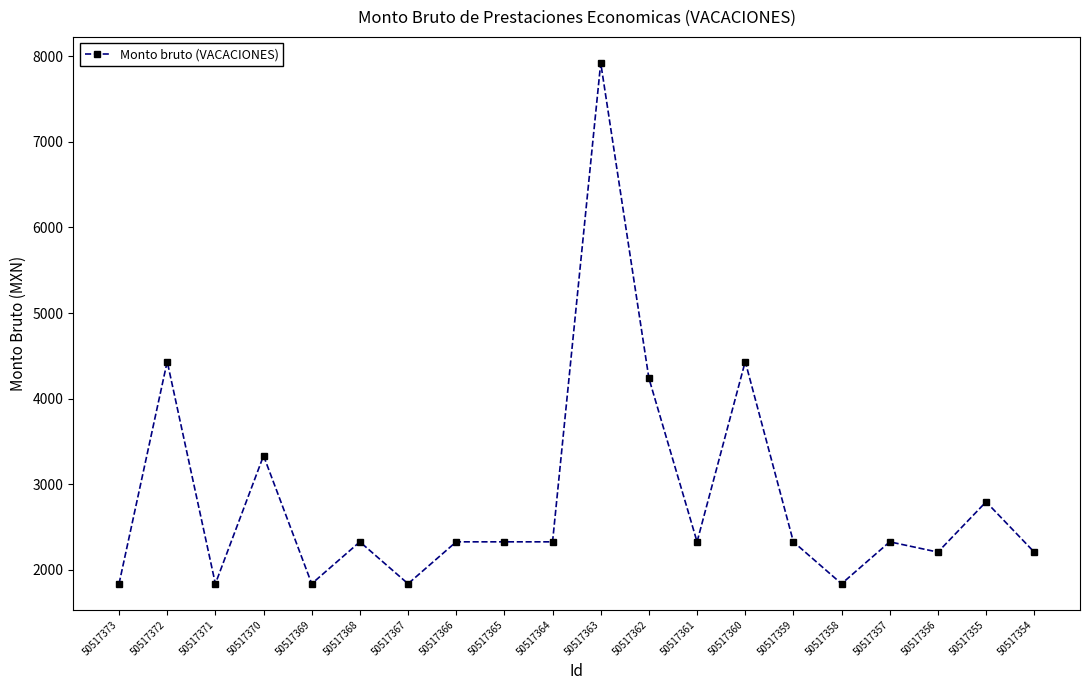

What is the minimum value shown in the chart?

1838.7